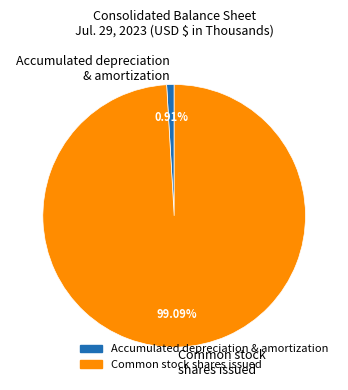

Does any single category account for the majority?

Yes